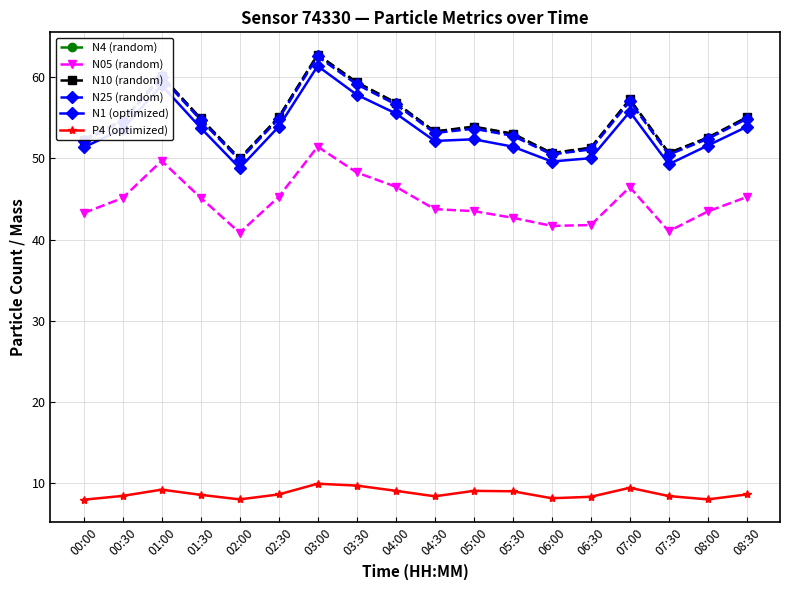

What position from the right is 08:00?

2